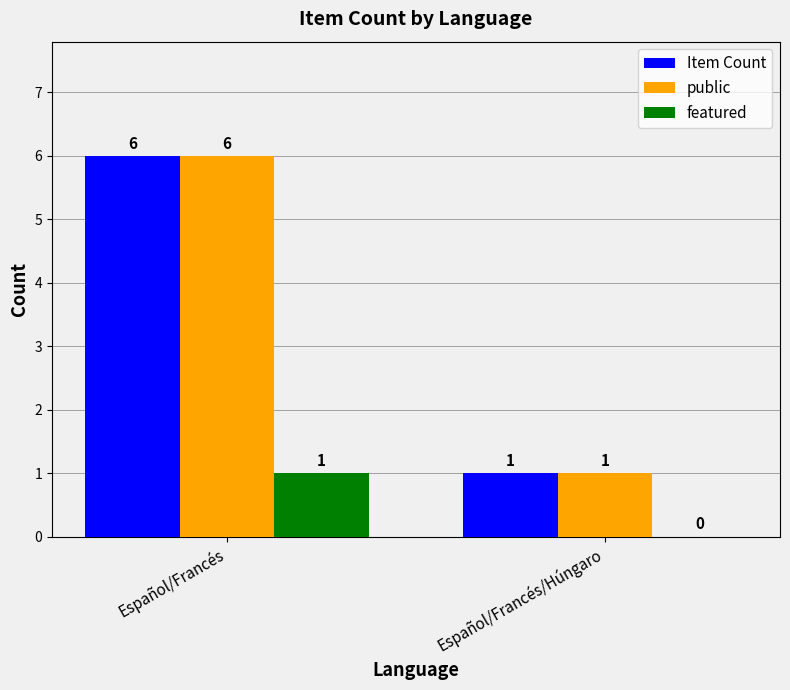

Are the bars horizontal?

No